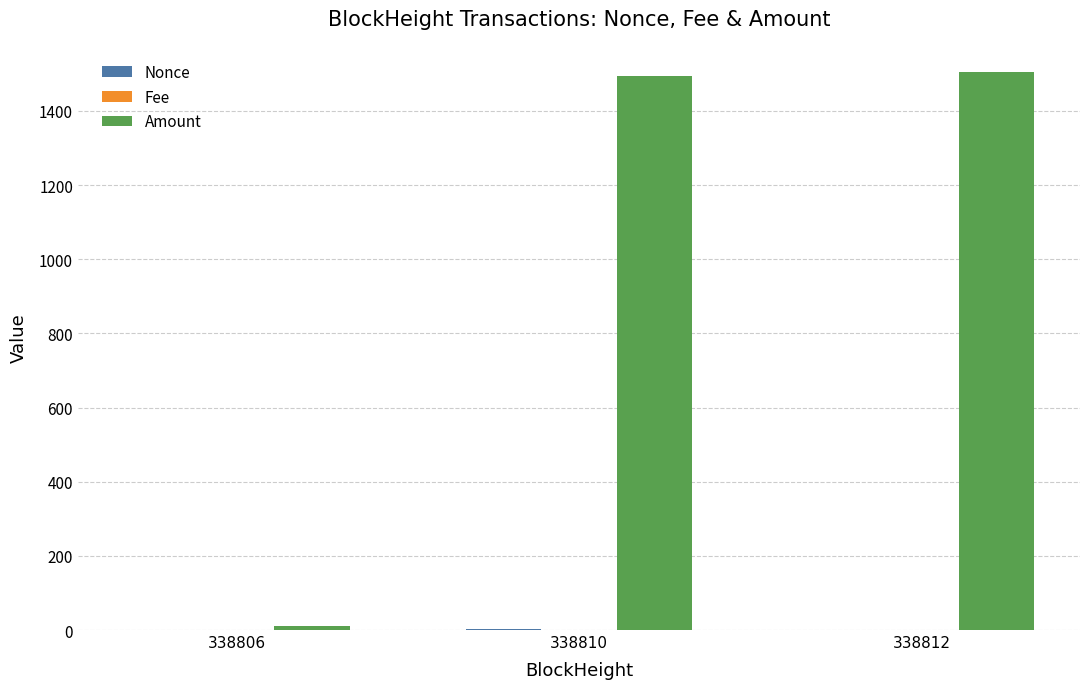

Which series has the largest total across all categories?

Amount